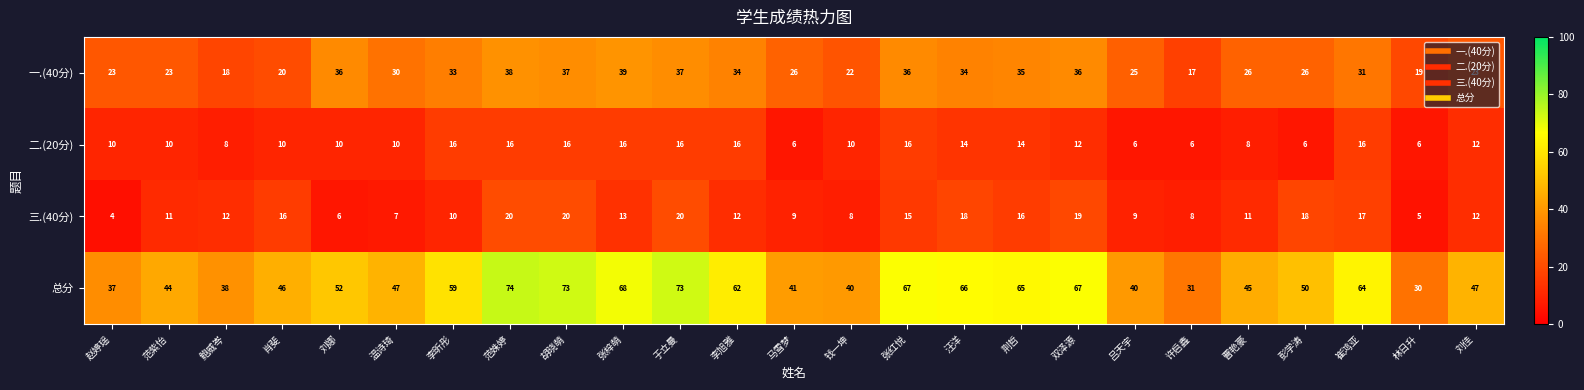

What is the difference between the second highest and minimum values in the 一.(40分) series?

21